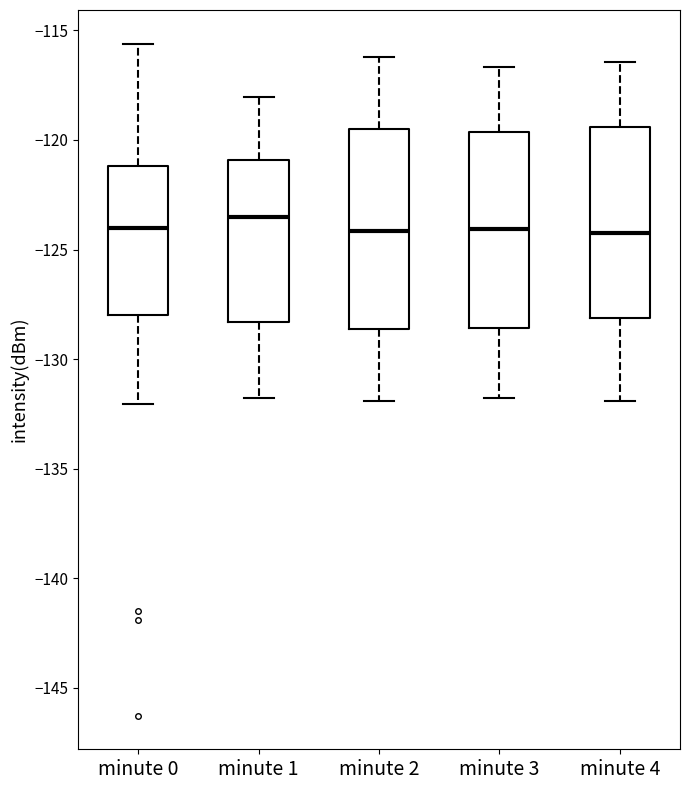

Which box's median line is the highest?

minute 1